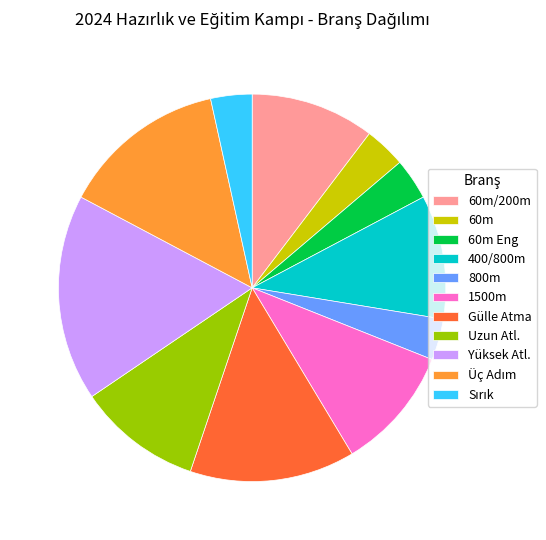

Approximately how many times larger is the value at 800m compared to 1500m?

0.3